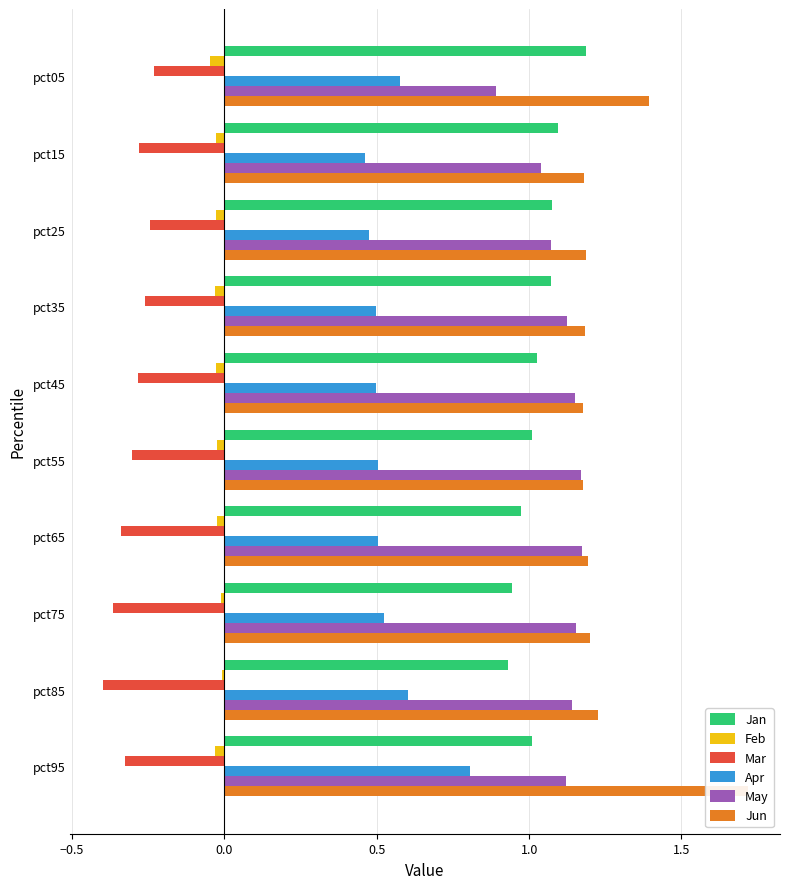

Is it true that Feb equals -0.0 at pct95?

False